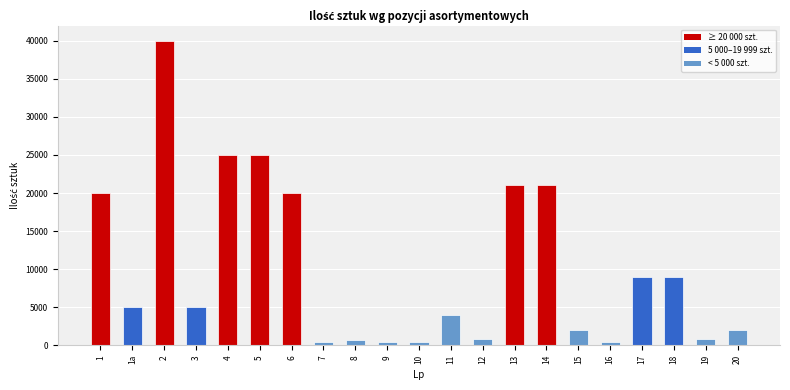

What is the sum of all values?

212300